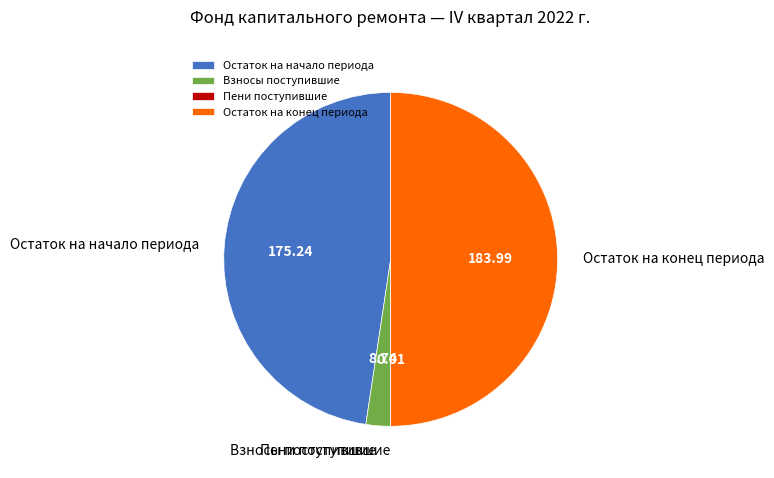

Which category has the biggest portion of the pie?

Остаток на конец периода